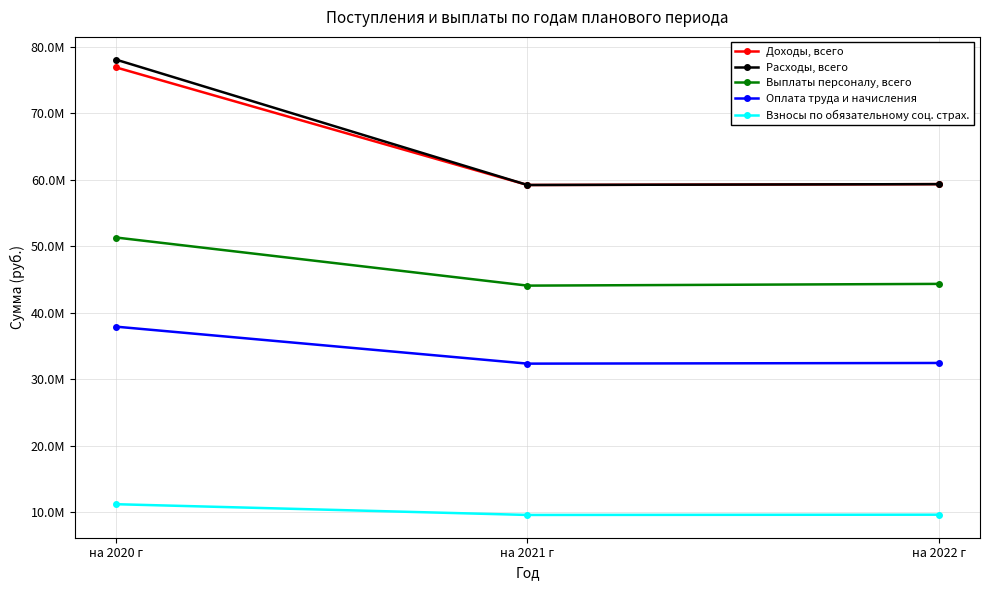

What position from the right is на 2022 г?

1